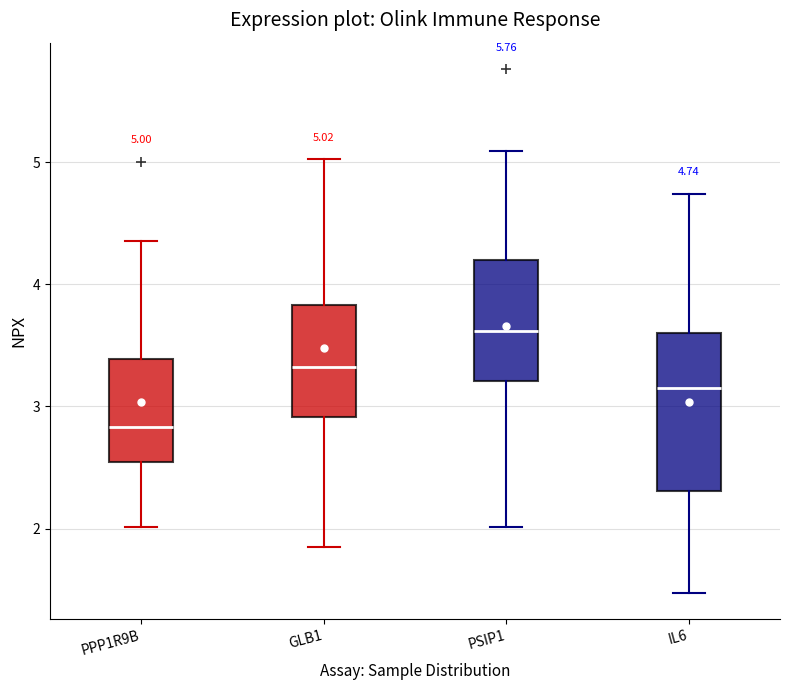

Which box's median line is the highest?

PSIP1